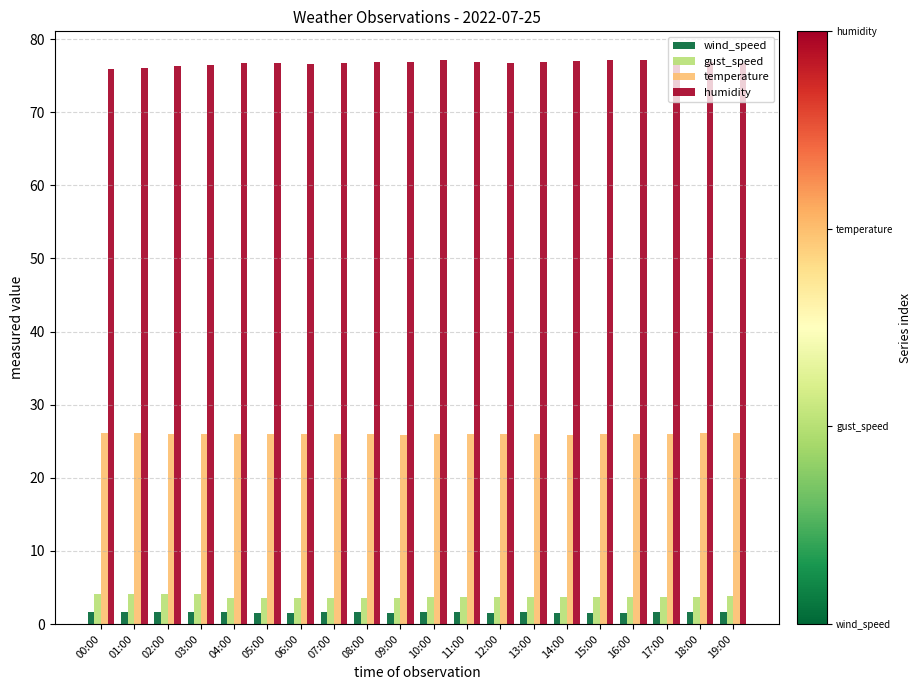

What is the total value across all series at 18:00?

108.3